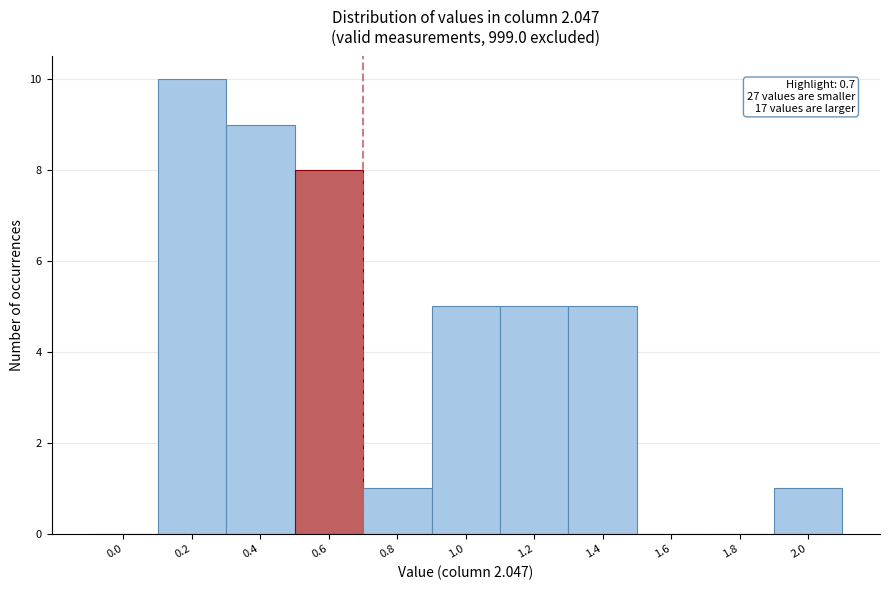

Reading left to right, extract all data points from this chart.

0.0=0	0.2=10	0.4=9	0.6=8	0.8=1	1.0=5	1.2=5	1.4=5	1.6=0	1.8=0	2.0=1